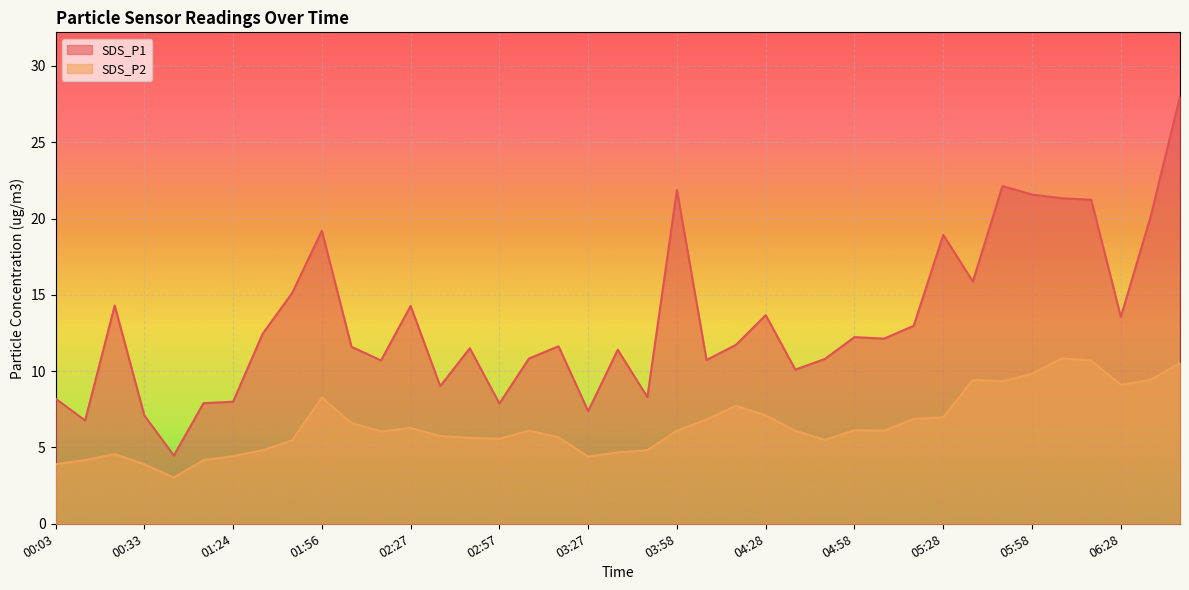

Between 00:44 and 01:04, which series saw the biggest shift?

SDS_P1